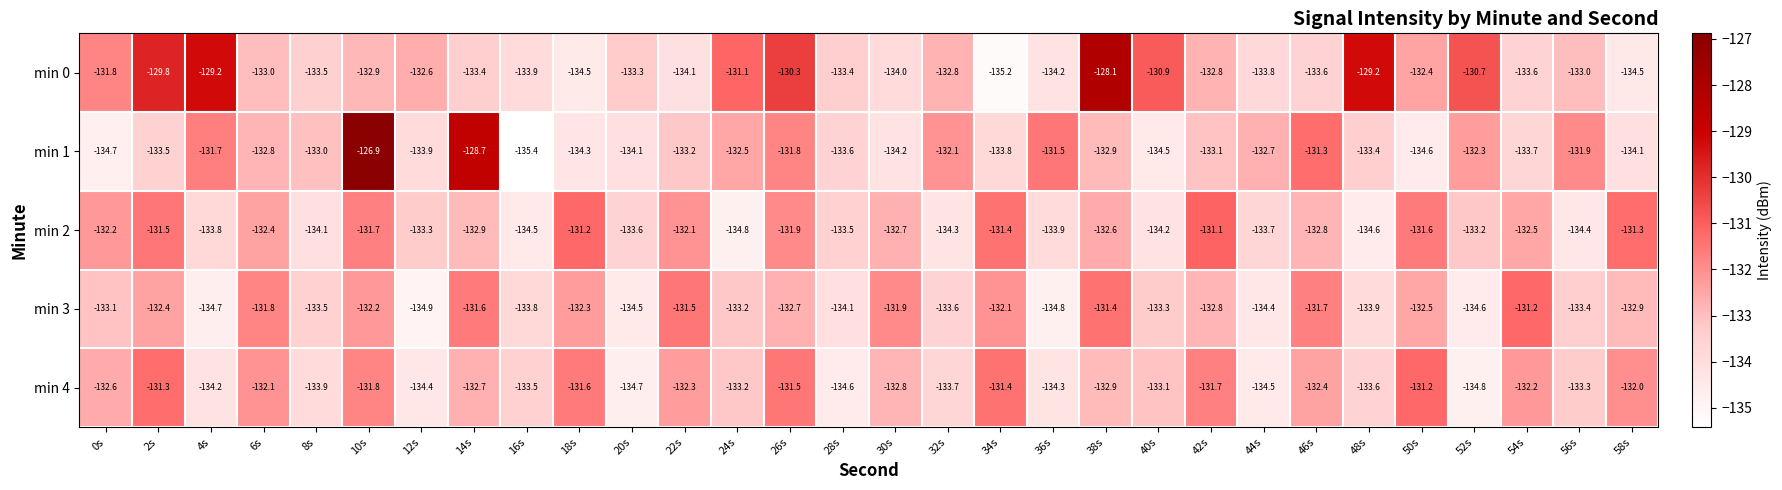

True or false: min 4 has a value of -132.8 at 30s.

True